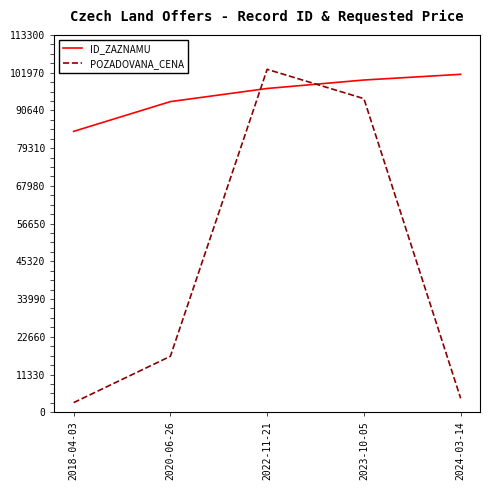

How many lines are shown in the chart?

2